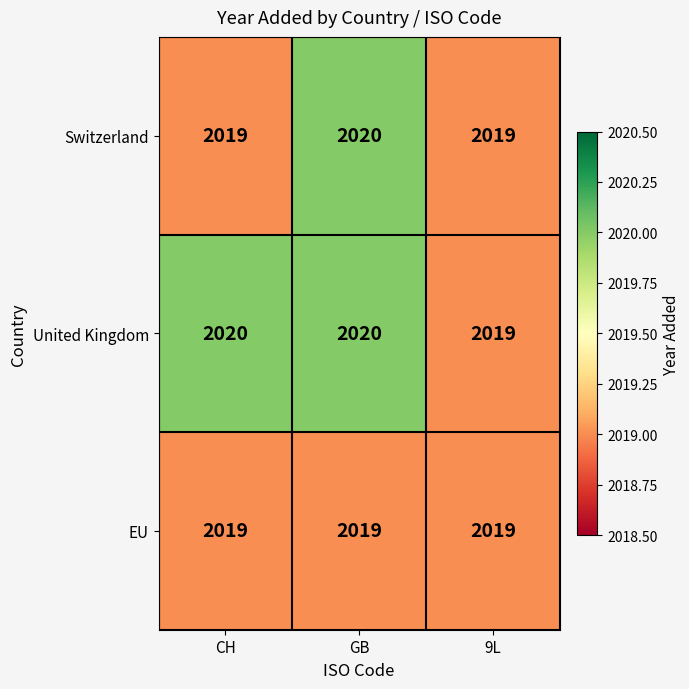

At which label does Switzerland reach its peak?

GB